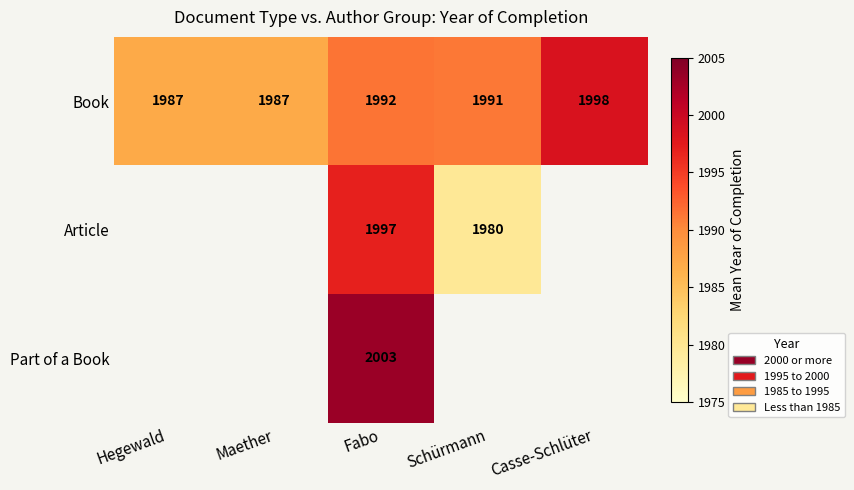

At how many categories does at least one series exceed 1994?

2